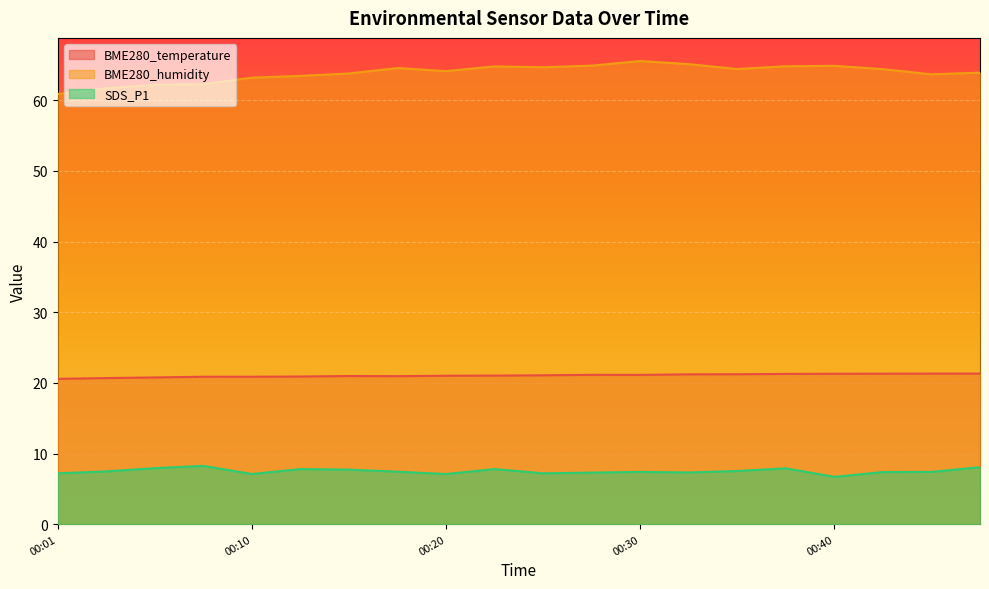

Does the chart display data point markers on the line(s)?

No